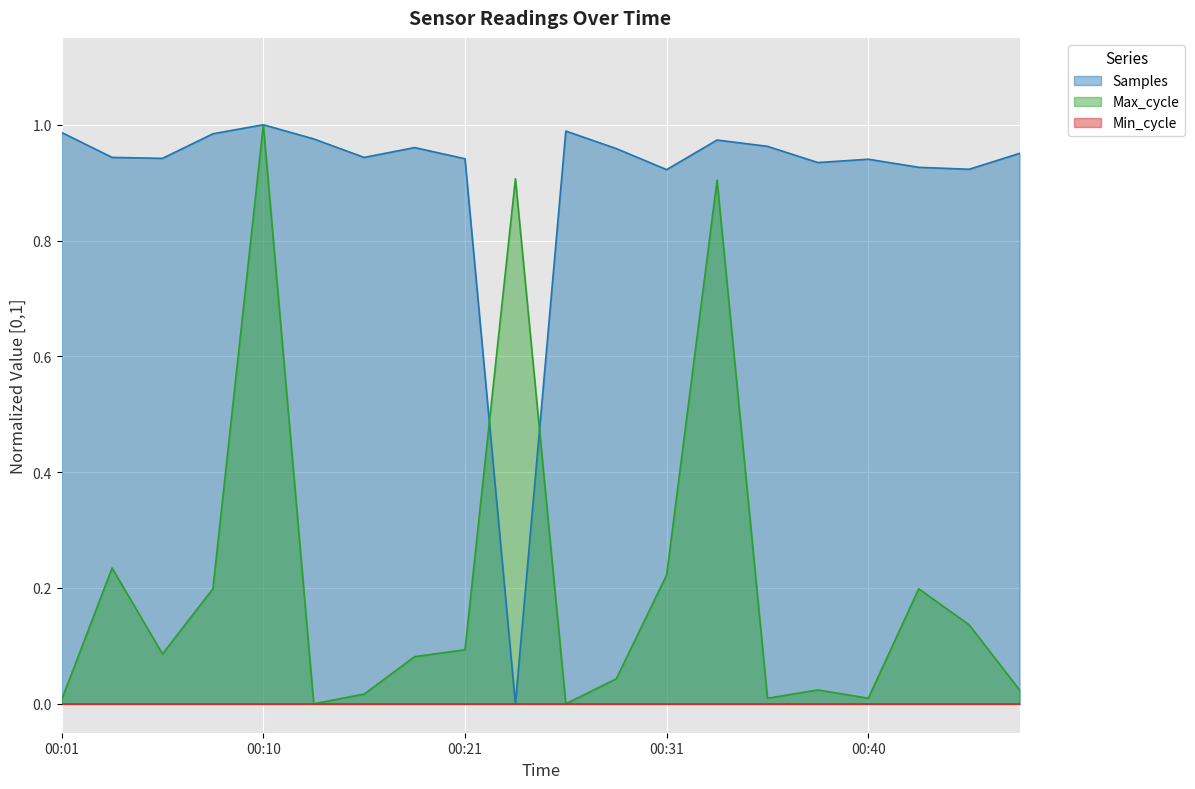

At which category is the sum across all series the highest?

00:10